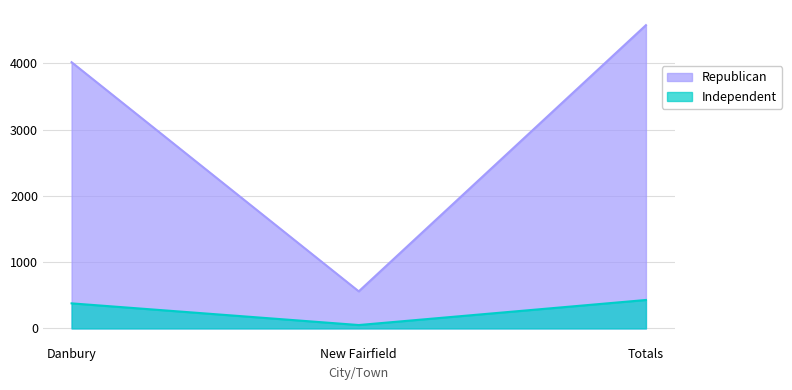

What is the value of the Independent point at the 1st from the left?

378